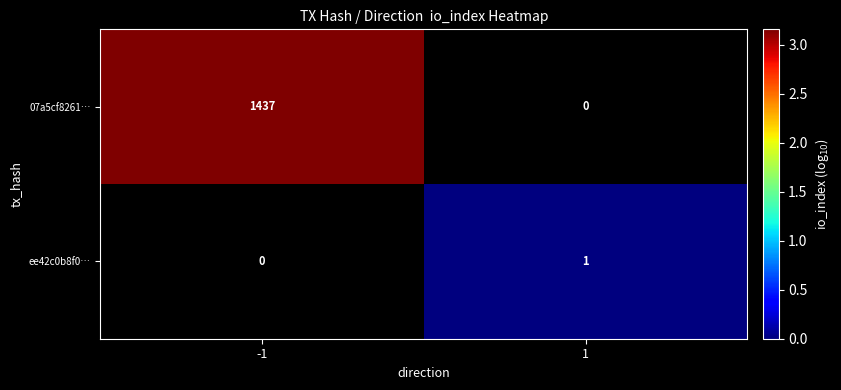

True or false: ee42c0b8f0… has a value of 1 at 1.

True